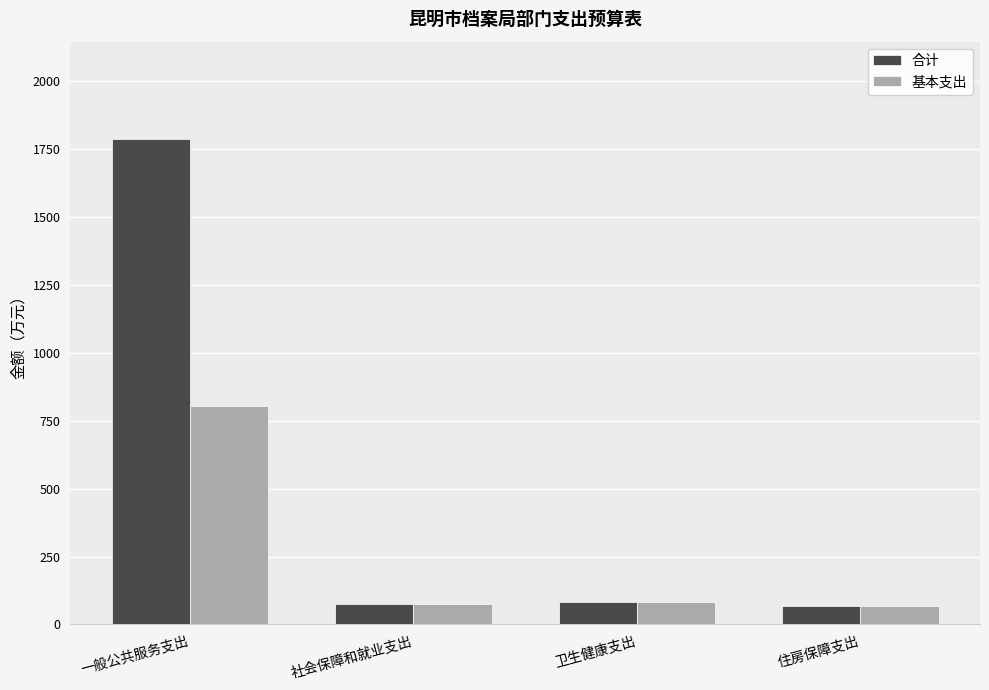

What value does the 合计 series have at 住房保障支出?

66.9